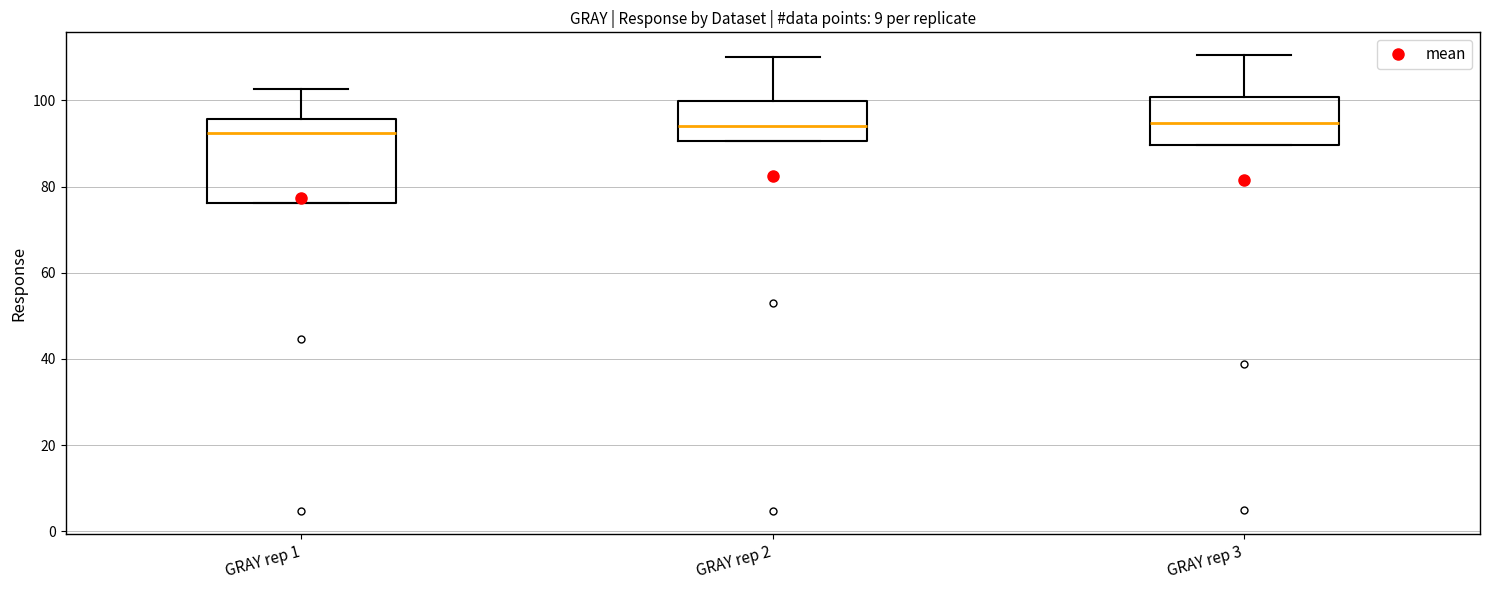

Reading left to right, transcribe this box plot: for each box, give where its median line is, the range the box spans, and where its two whiskers end, as read against the y-axis. The values are not printed on the chart, so give them approximately, as read against the axis.

GRAY rep 1: median 92, box 76 to 96, whiskers 76 to 102
GRAY rep 2: median 94, box 90 to 100, whiskers 90 to 110
GRAY rep 3: median 94, box 90 to 100, whiskers 90 to 110